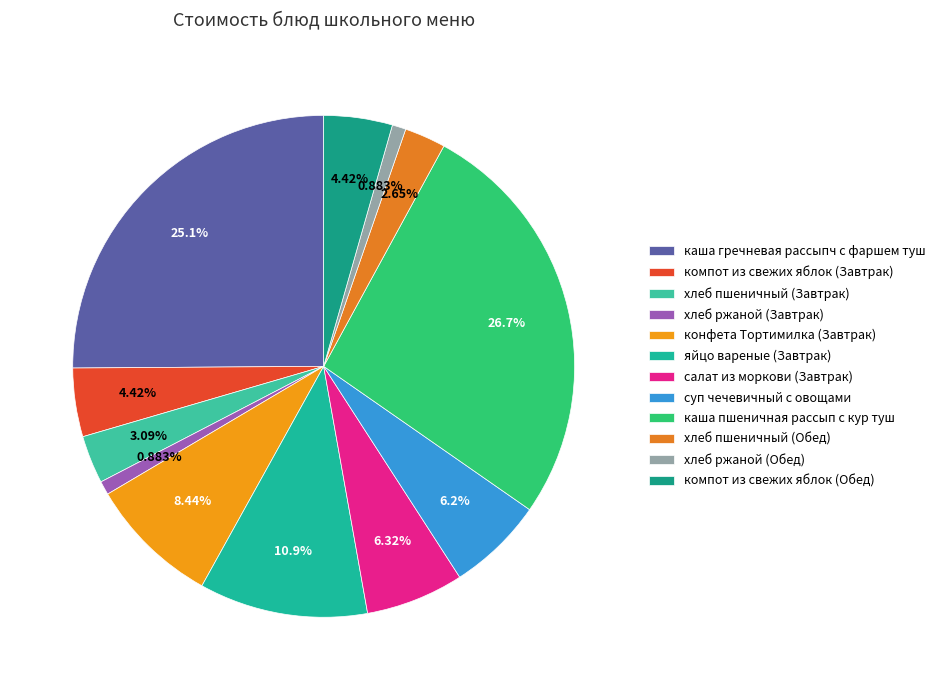

Which has a higher value, салат из моркови (Завтрак) or хлеб пшеничный (Завтрак)?

салат из моркови (Завтрак)